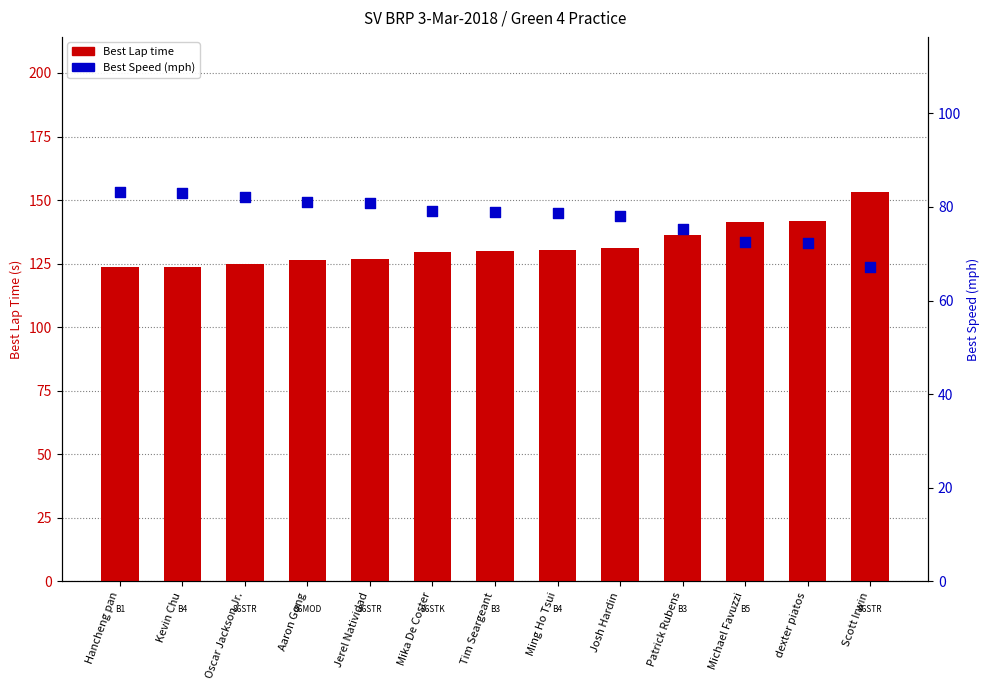

Which series has the largest Y range (max minus min)?

Best Lap time